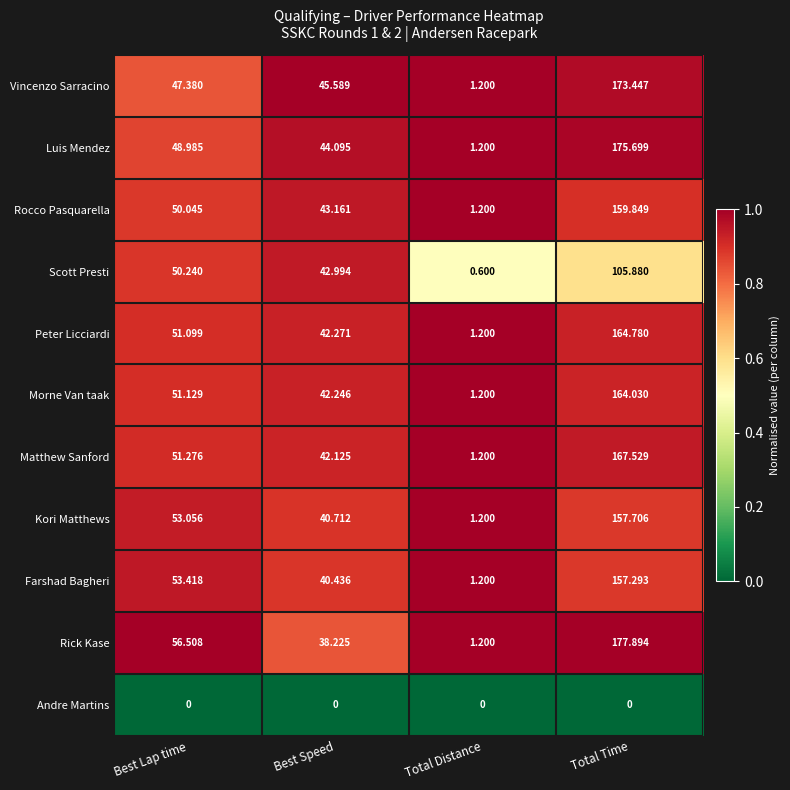

At which category is the sum across all series the highest?

Total Time